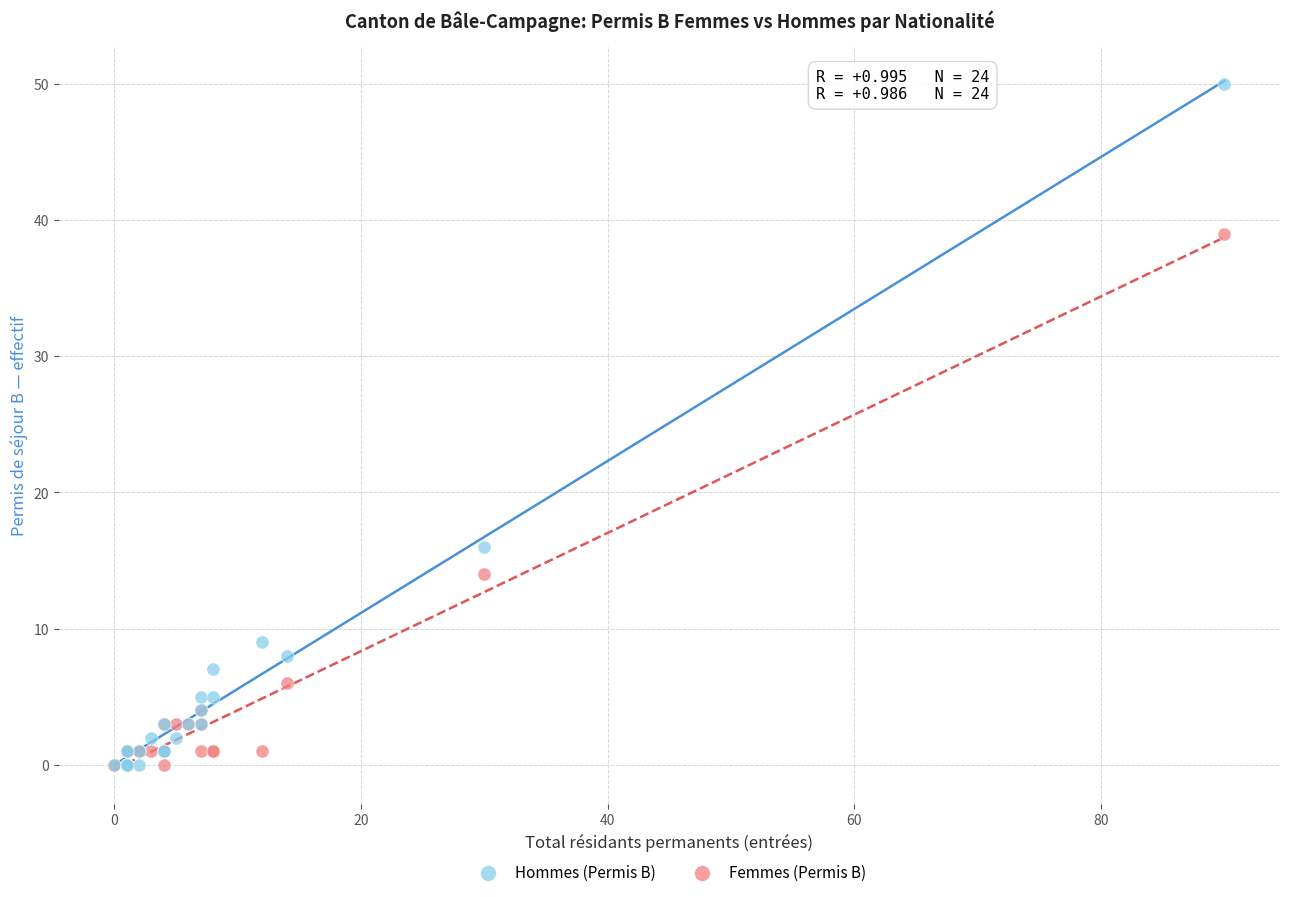

What are all the series names shown in the legend?

Hommes (Permis B), Femmes (Permis B)